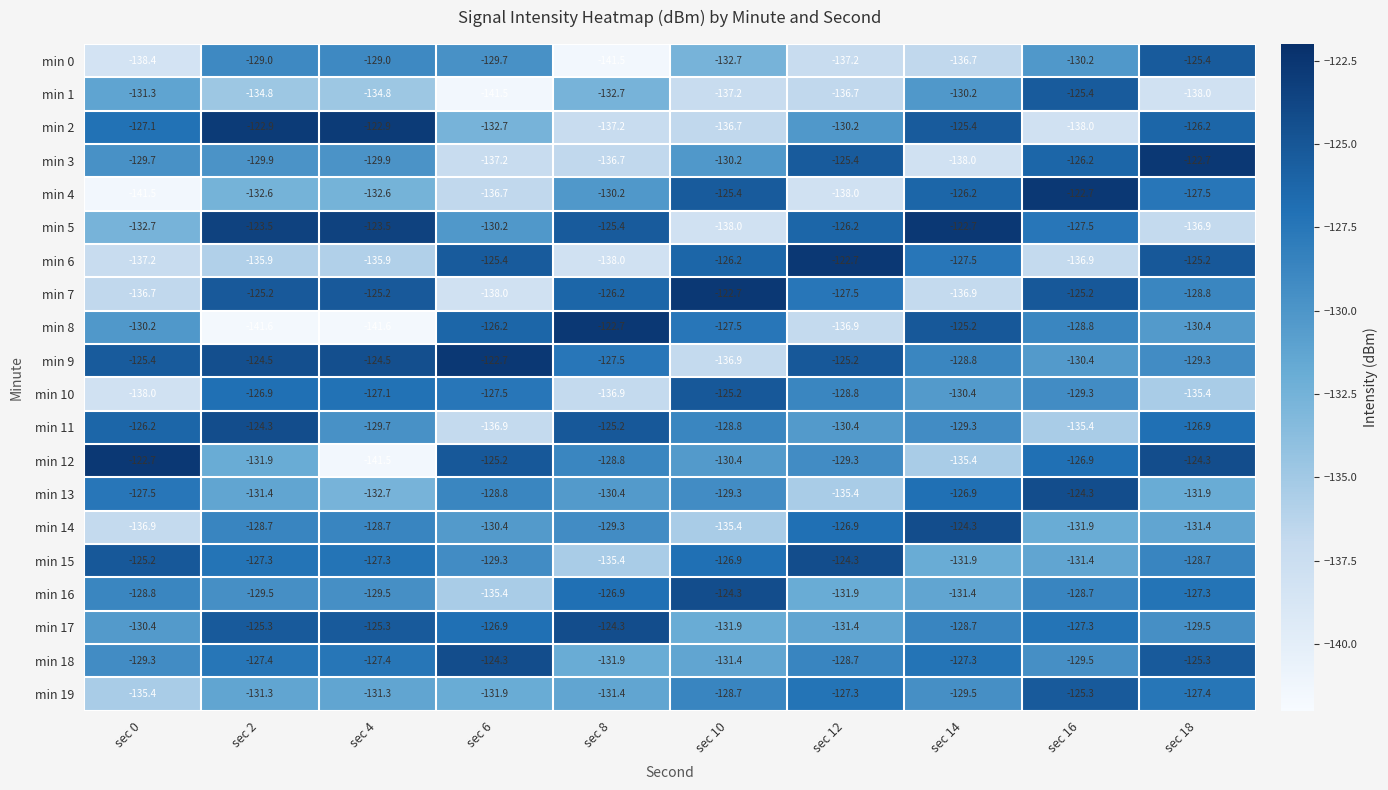

What is the sum of the min 15 values at sec 10 and sec 12?

-251.2